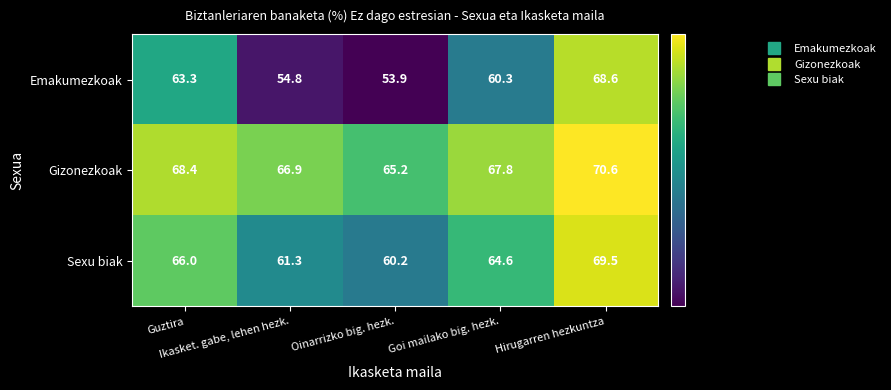

Rank the series by their average value, from lowest to highest.

Emakumezkoak, Sexu biak, Gizonezkoak